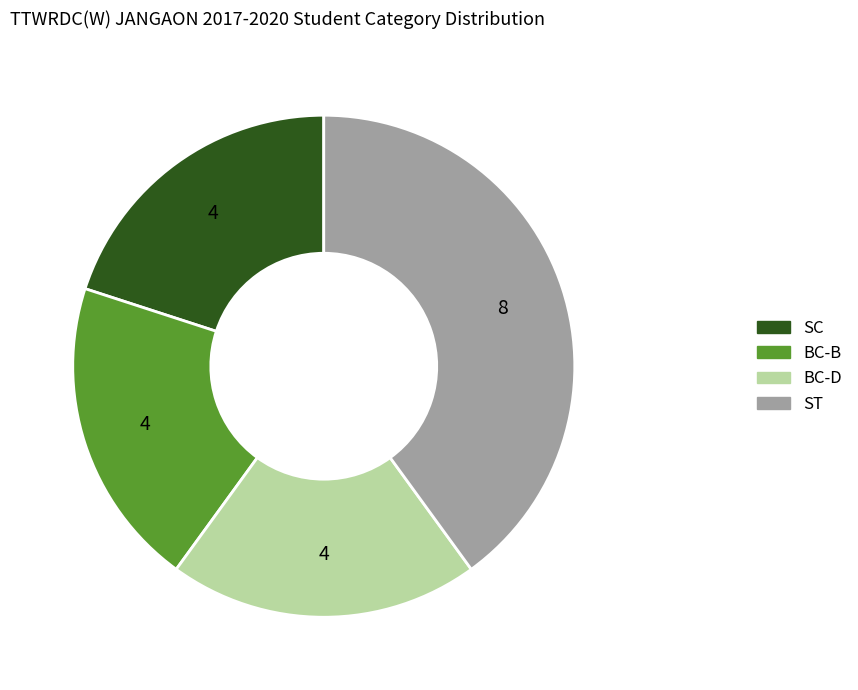

Does any single category account for the majority?

No